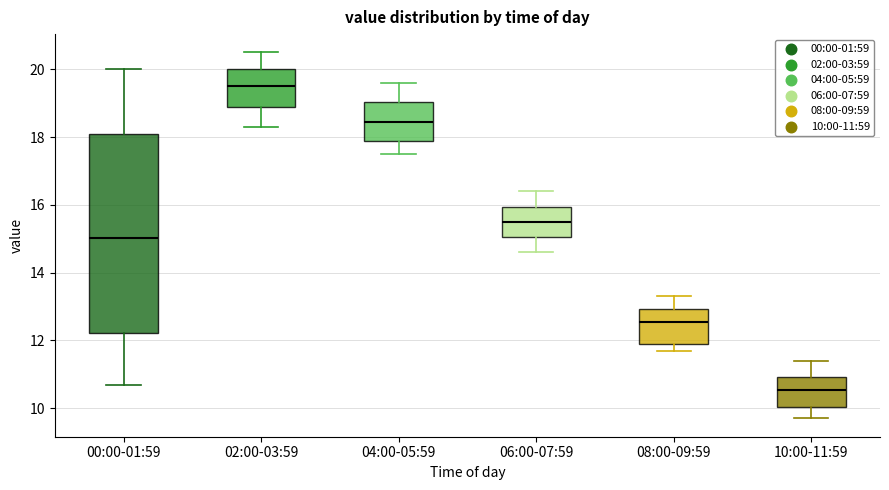

Comparing the boxes themselves (not the whiskers), which one is the tallest?

00:00-01:59